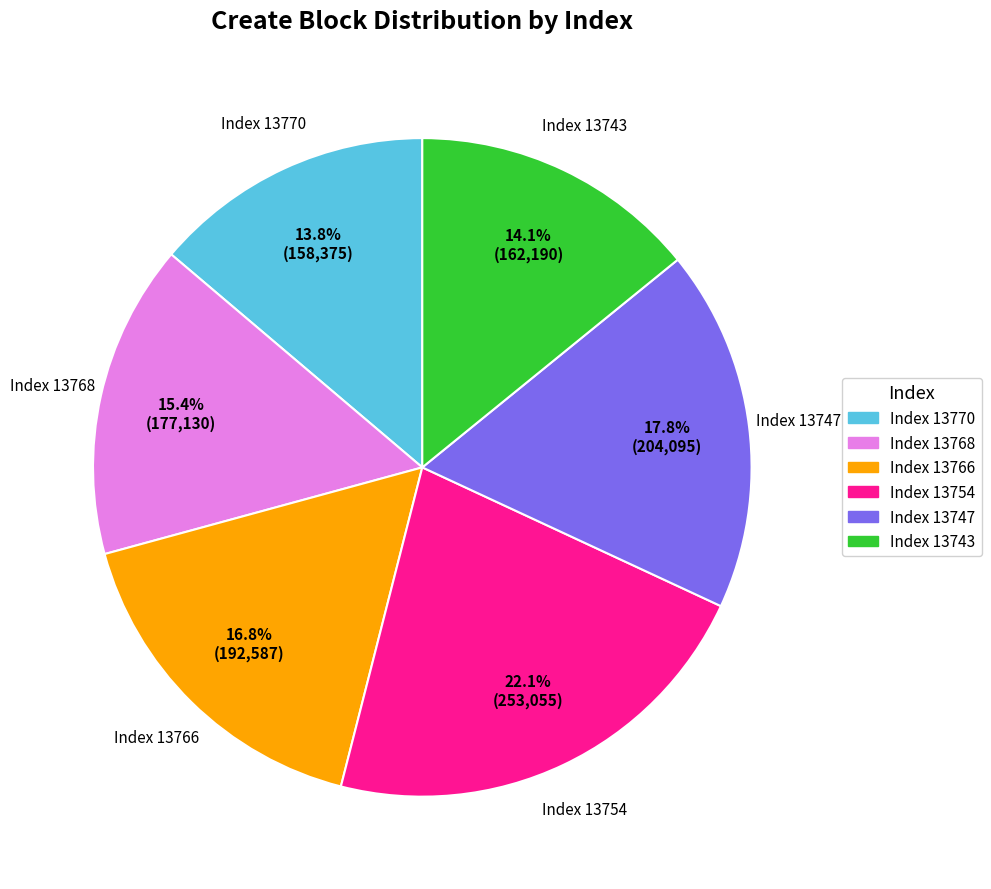

What percentage do Index 13766 and Index 13743 together represent?

30.9%